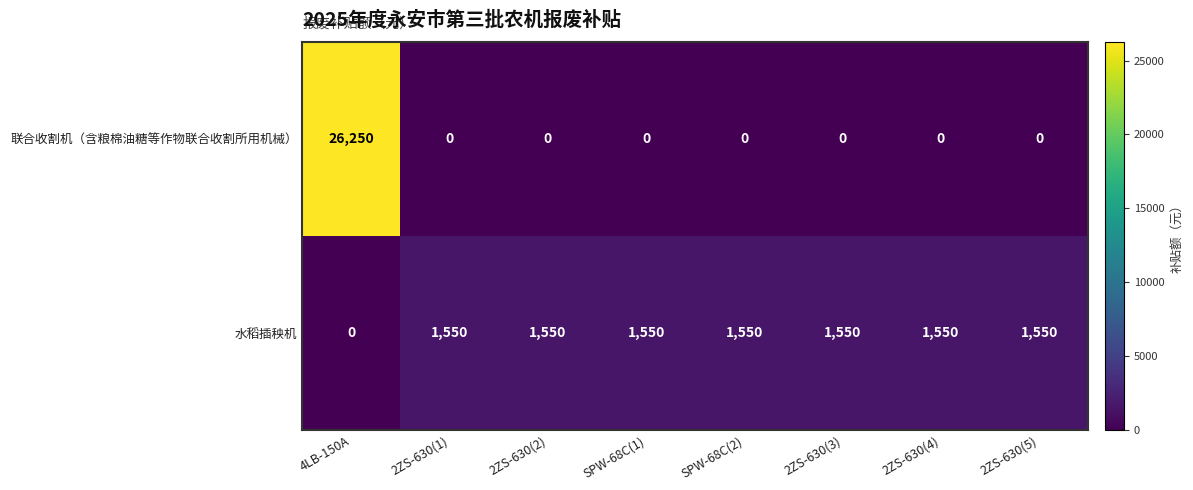

At which category is the sum across all series the highest?

4LB-150A